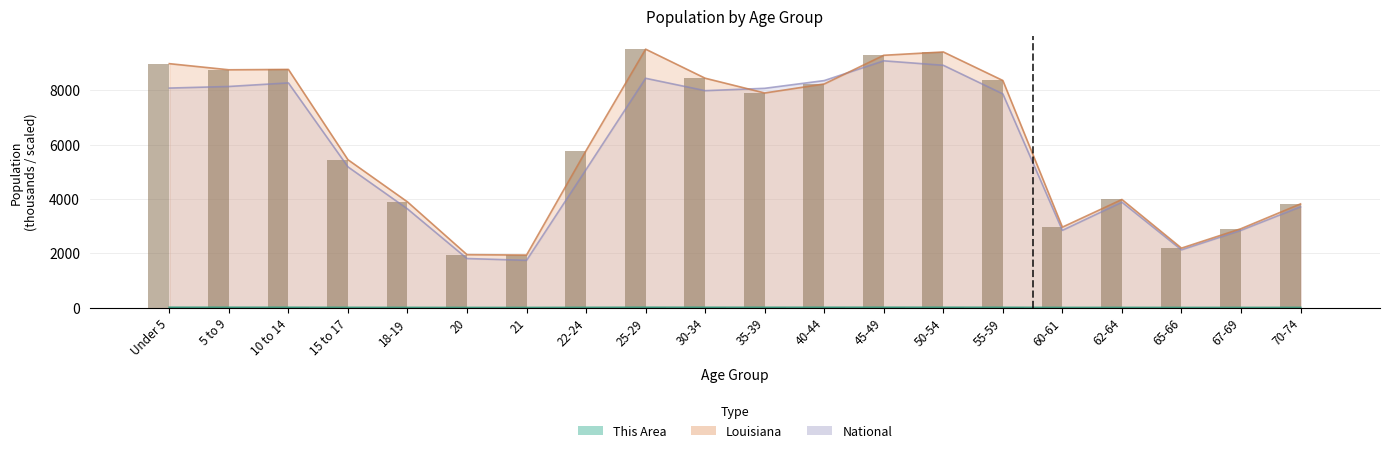

Which series has the largest range (max minus min)?

Louisiana (bars)